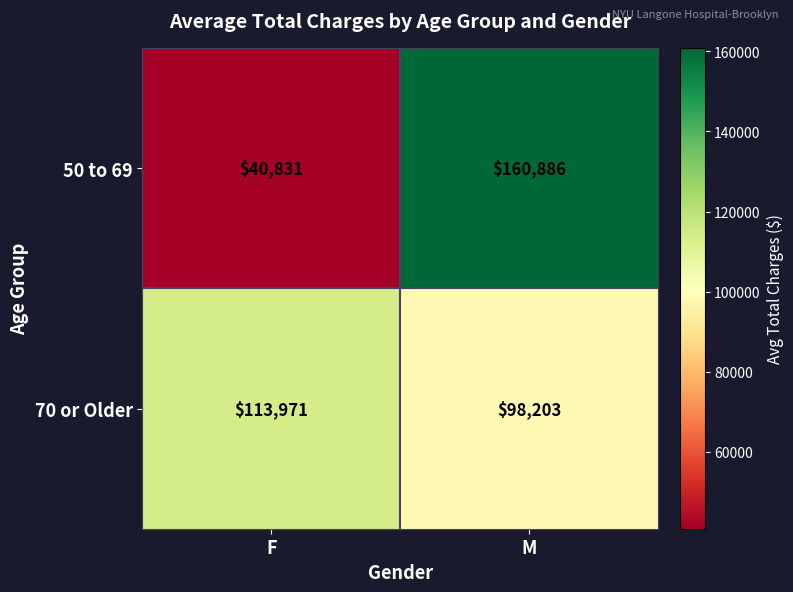

Which series has the widest spread of values?

50 to 69